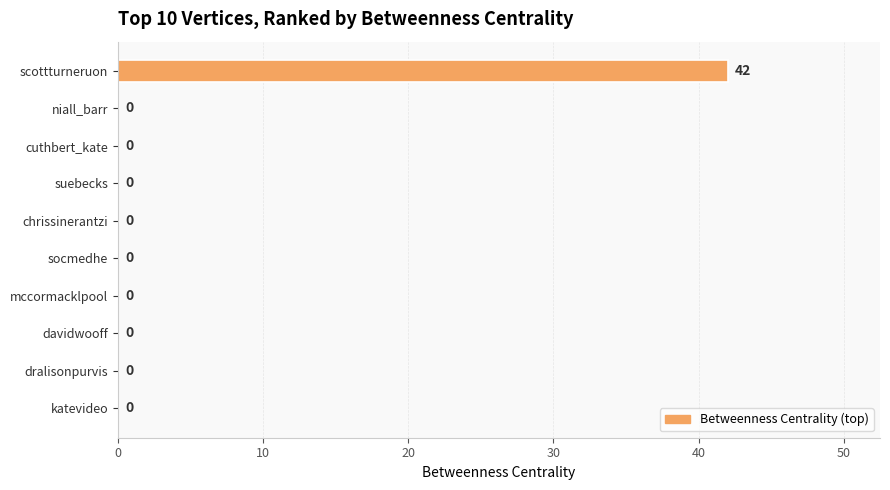

True or false: the data shows -27 at niall_barr.

False